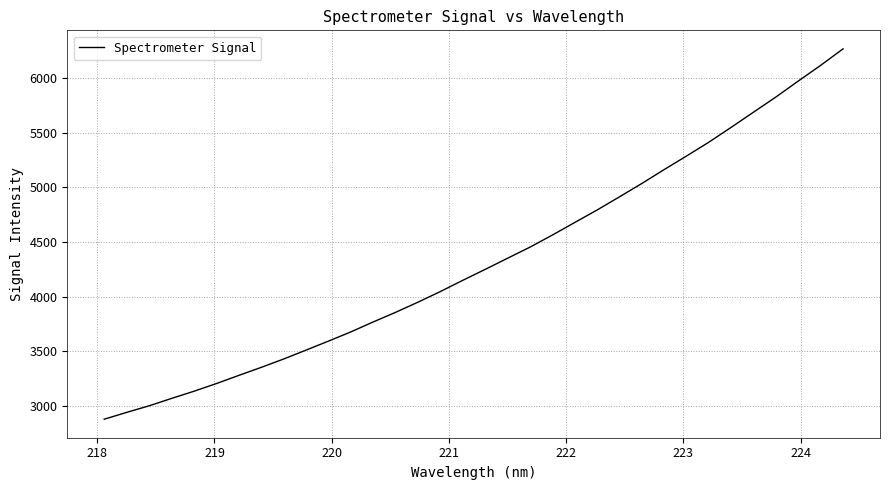

What is the average value?

4328.5